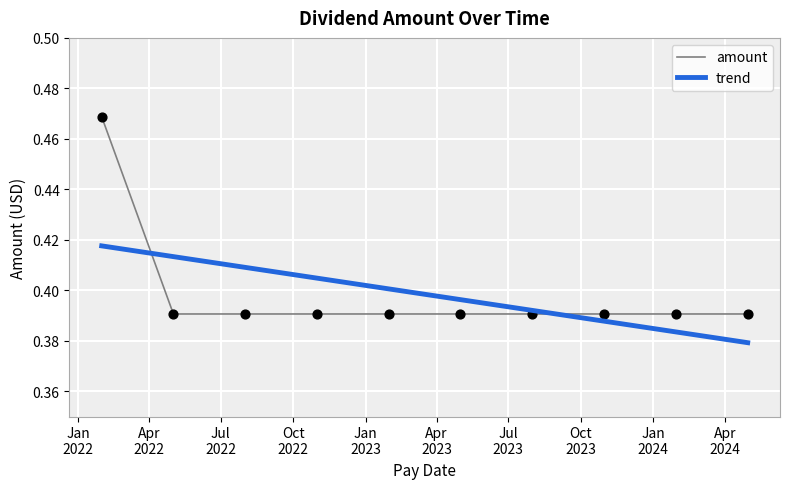

Which has a higher value, 2023-10-30 or 2022-10-31?

2023-10-30